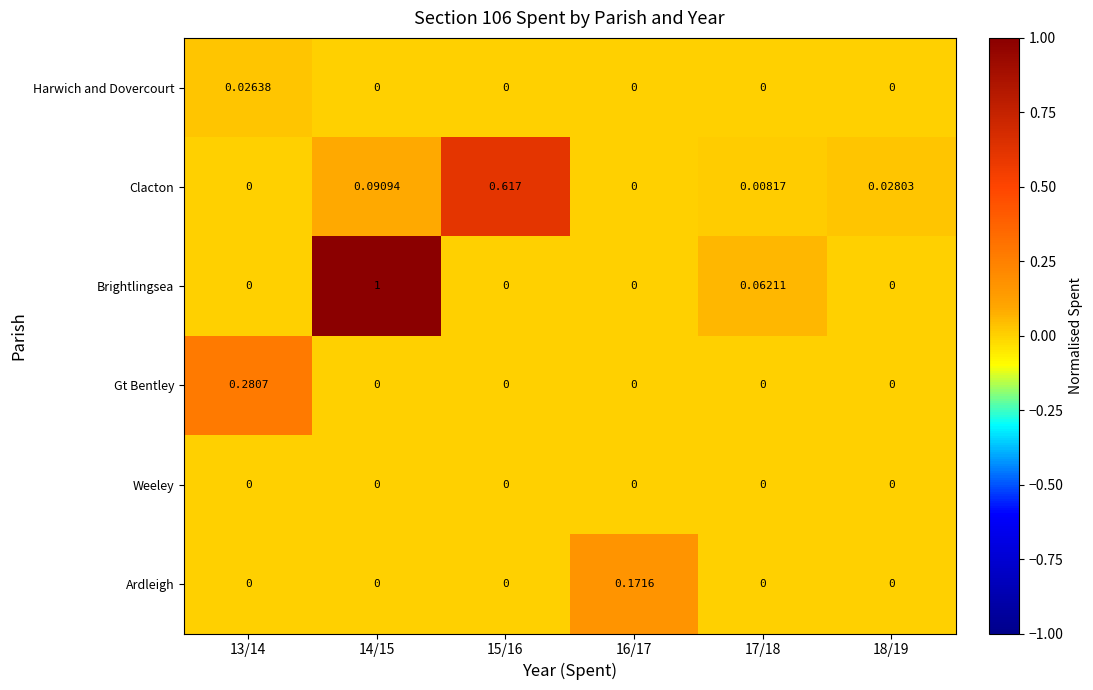

Which series changed the most between 14/15 and 18/19?

Brightlingsea